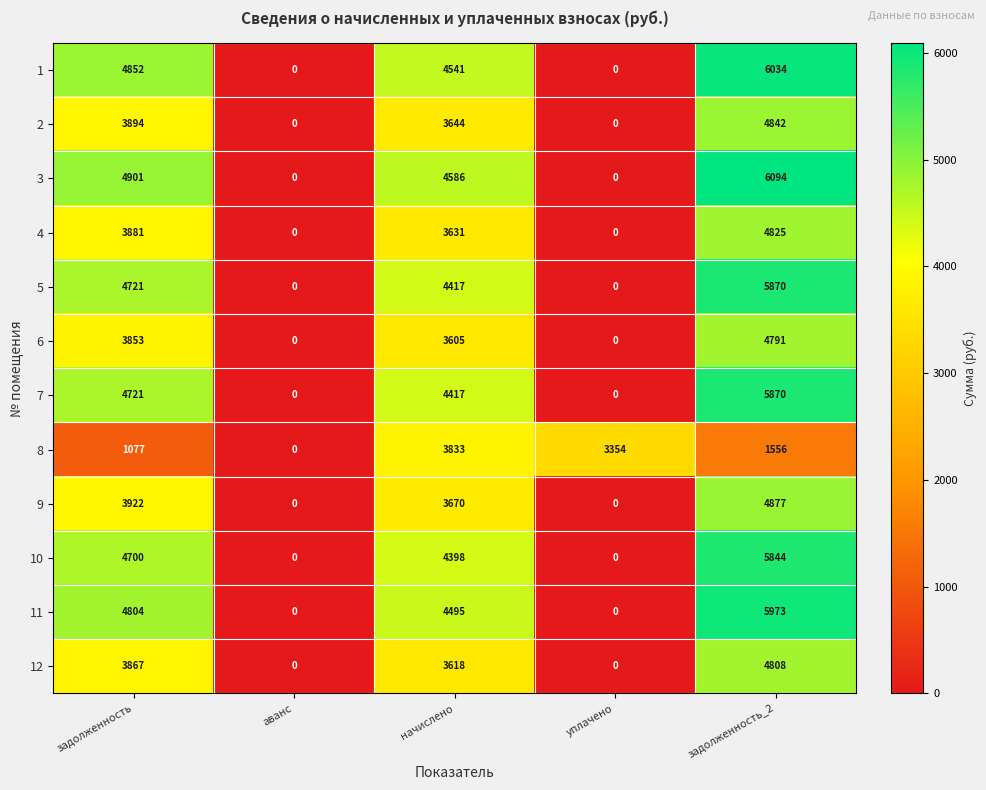

How many data points in 4 are less than 3631?

2